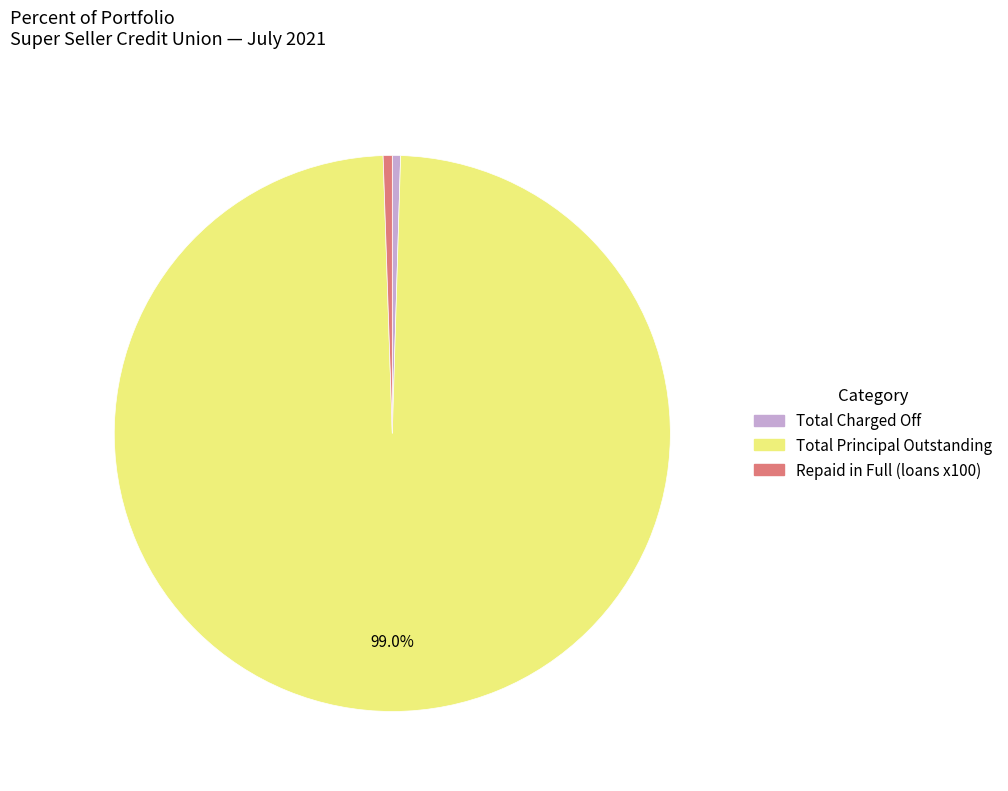

Combined, do Repaid in Full (loans x100) and Total Charged Off account for over 50%?

No